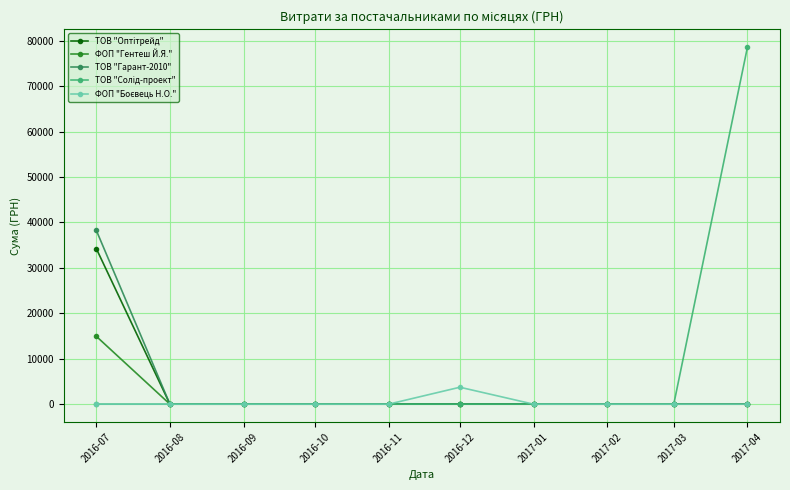

What is the label of the 2nd point from the right?

2017-03